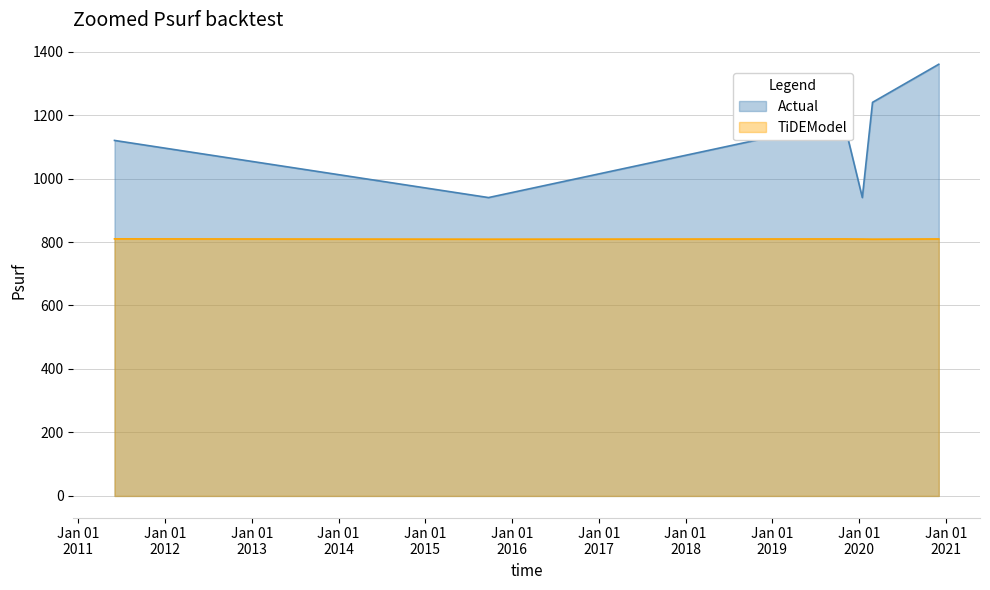

In TiDEModel, how many points are lower than both neighbors (excluding endpoints)?

1